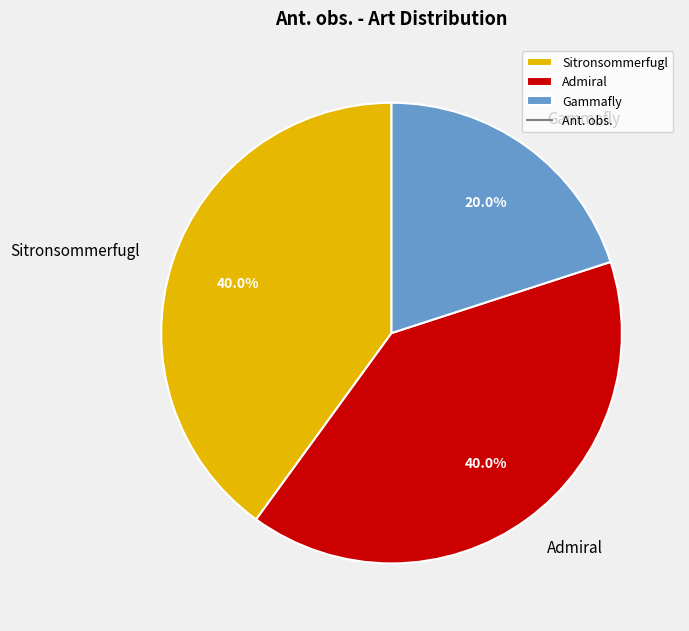

Count the number of slices in the pie.

3